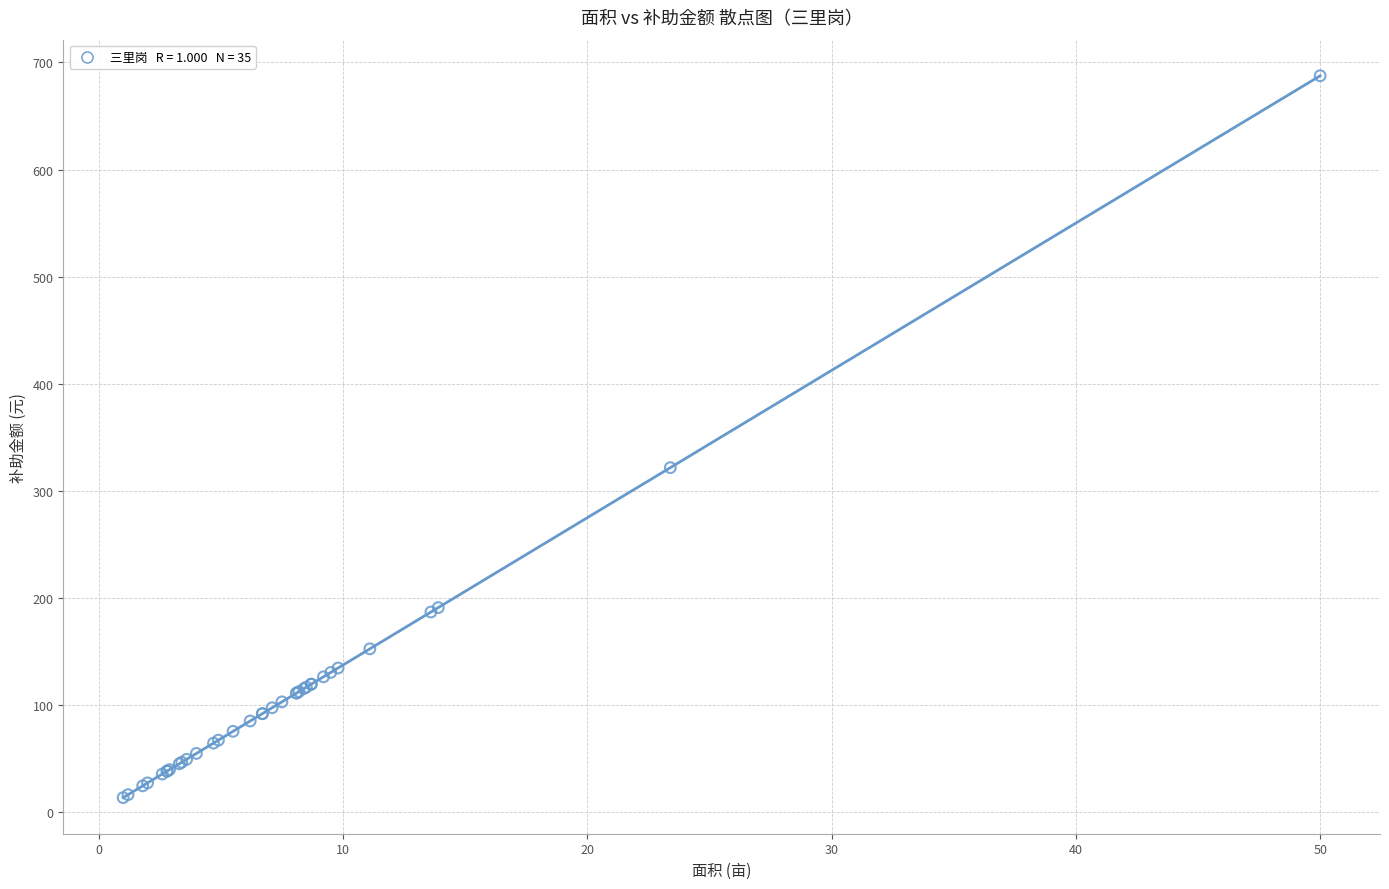

What Y value in the scatter plot is closest to 350?

321.8